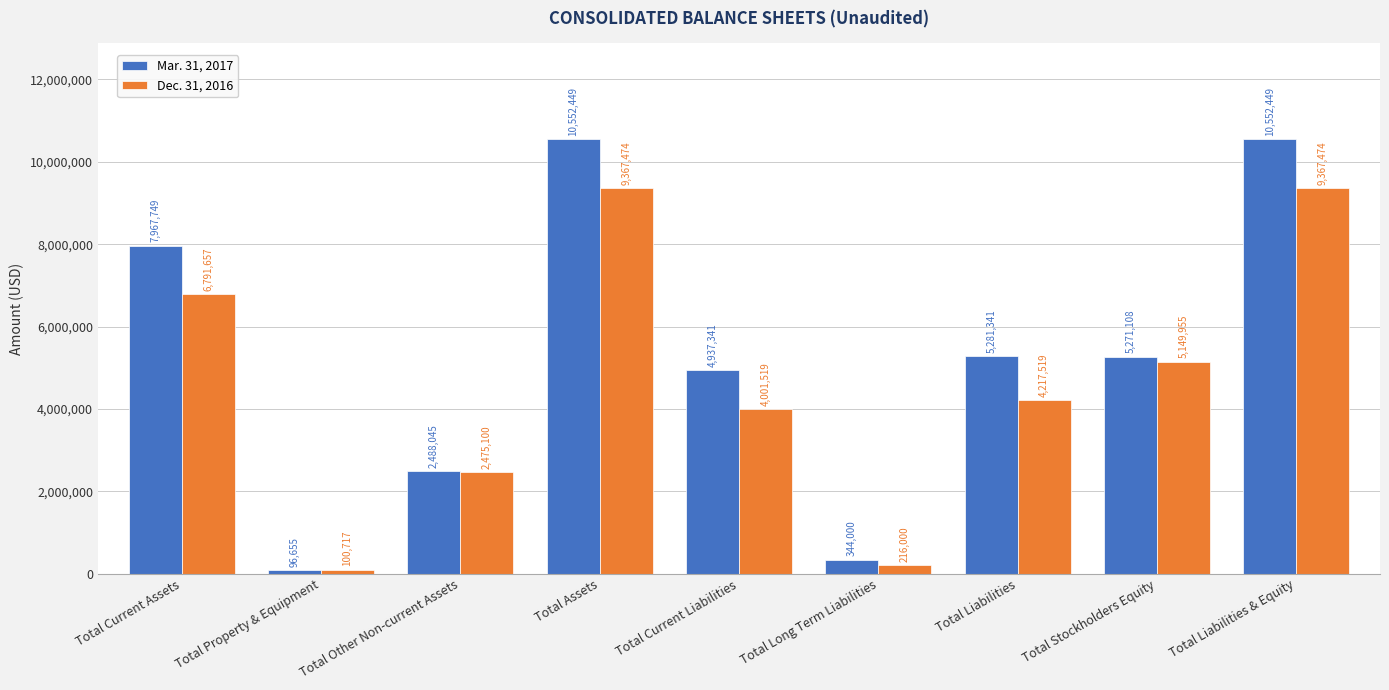

Rank the series by their average value, from lowest to highest.

Dec. 31, 2016, Mar. 31, 2017